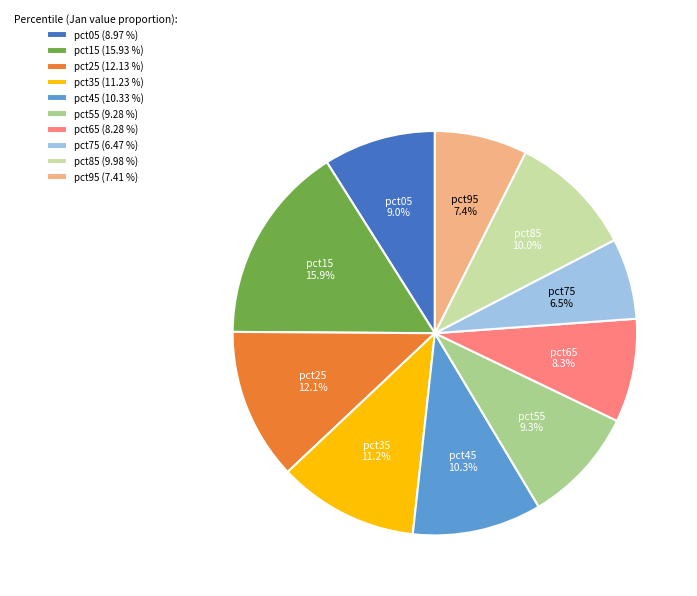

Is it true that pct25 is 12% of the pie?

True